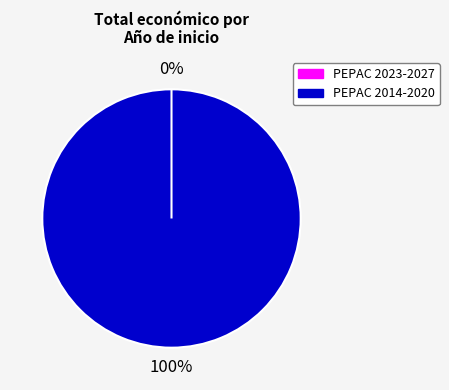

Does any single category account for the majority?

Yes